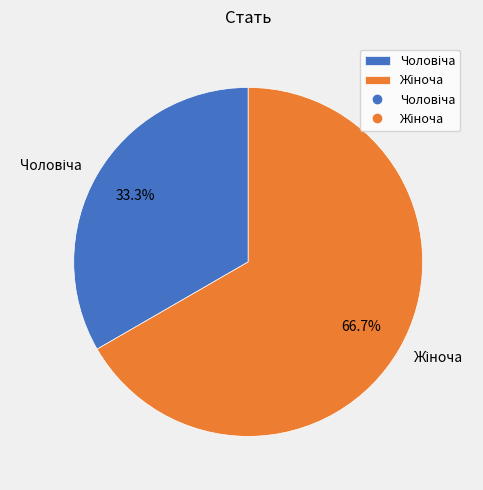

Is there any slice that represents more than half of the pie?

Yes